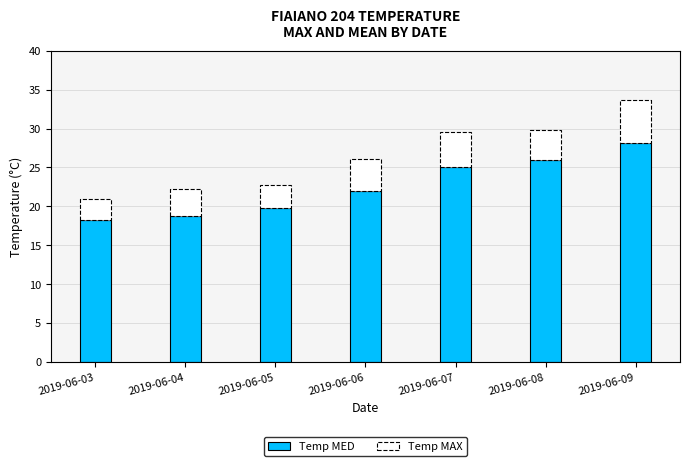

What is the maximum value for Temp MED?

28.2